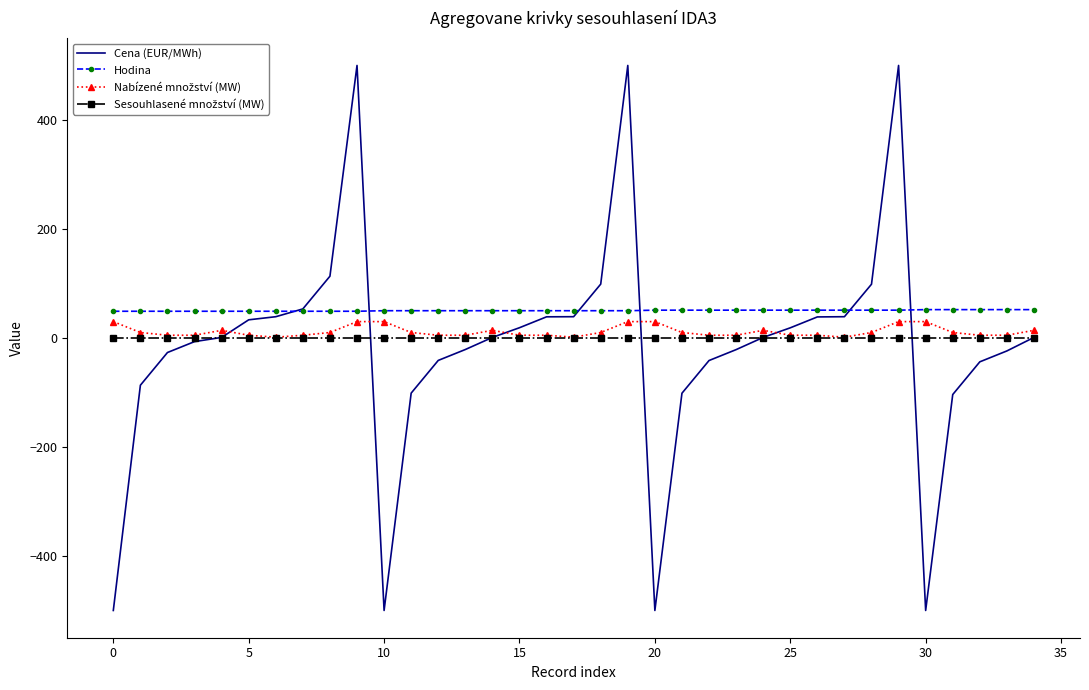

Which series has the widest spread of values?

Cena (EUR/MWh)